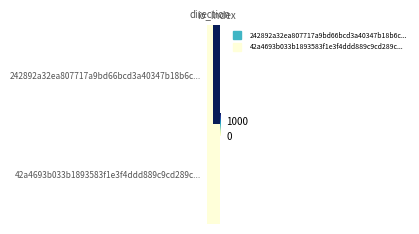

How many data points does each series have?

2